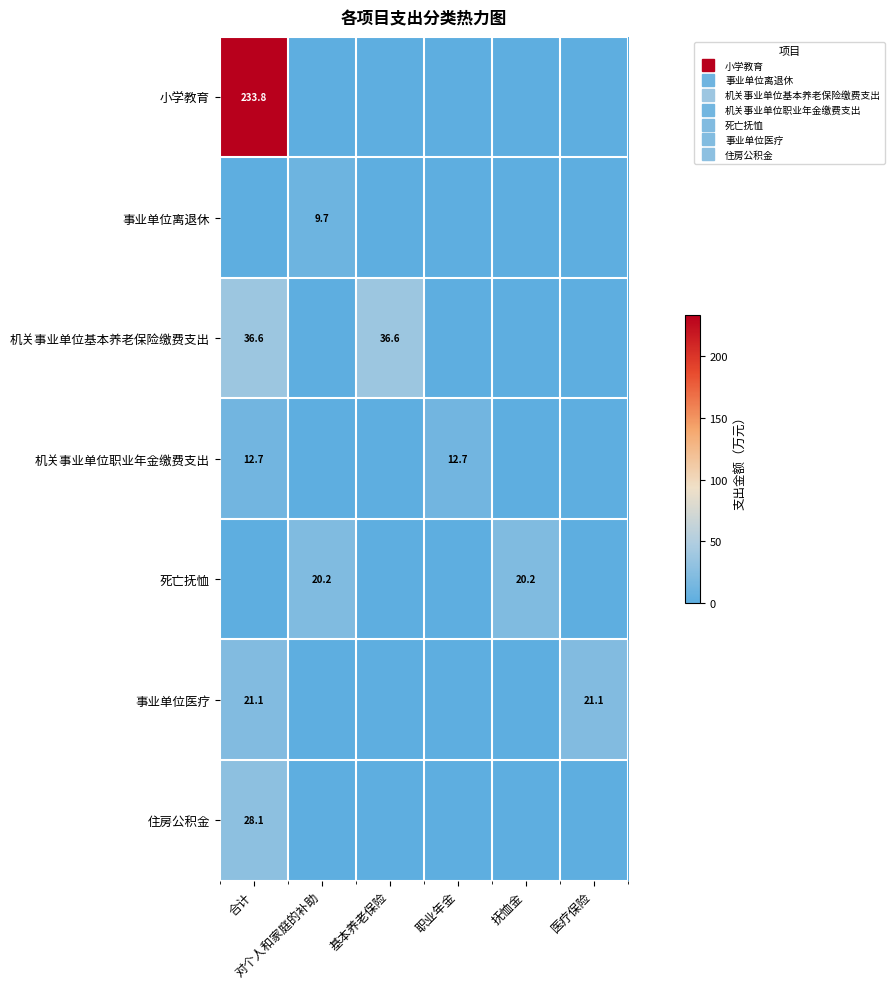

Which series has the largest range (max minus min)?

小学教育